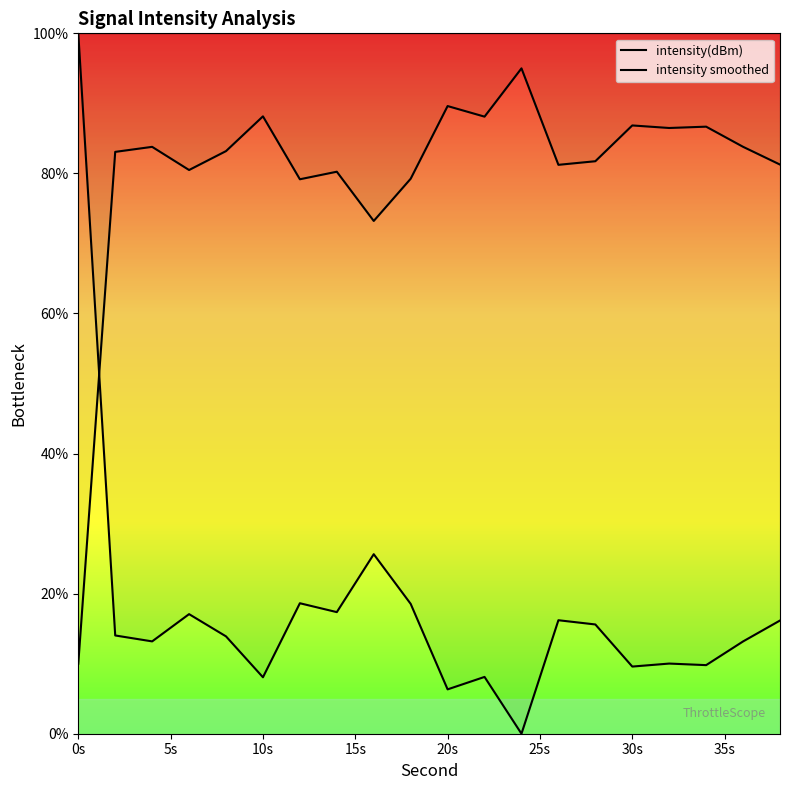

In intensity smoothed, how many points are higher than both neighbors (excluding endpoints)?

7